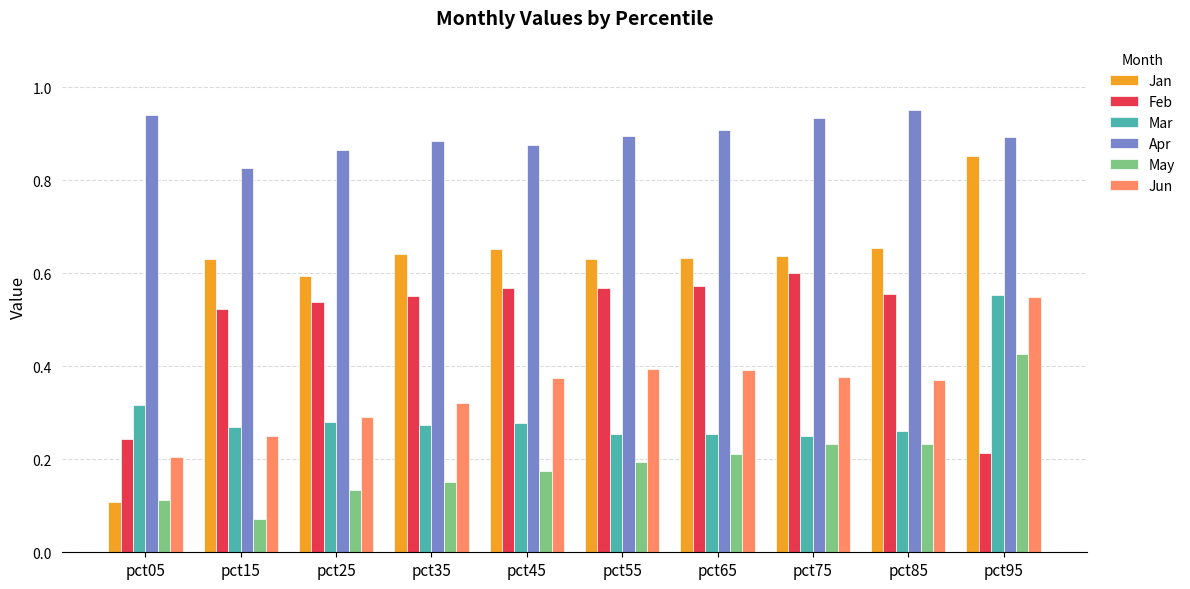

Which category has the lowest value across all series?

pct15